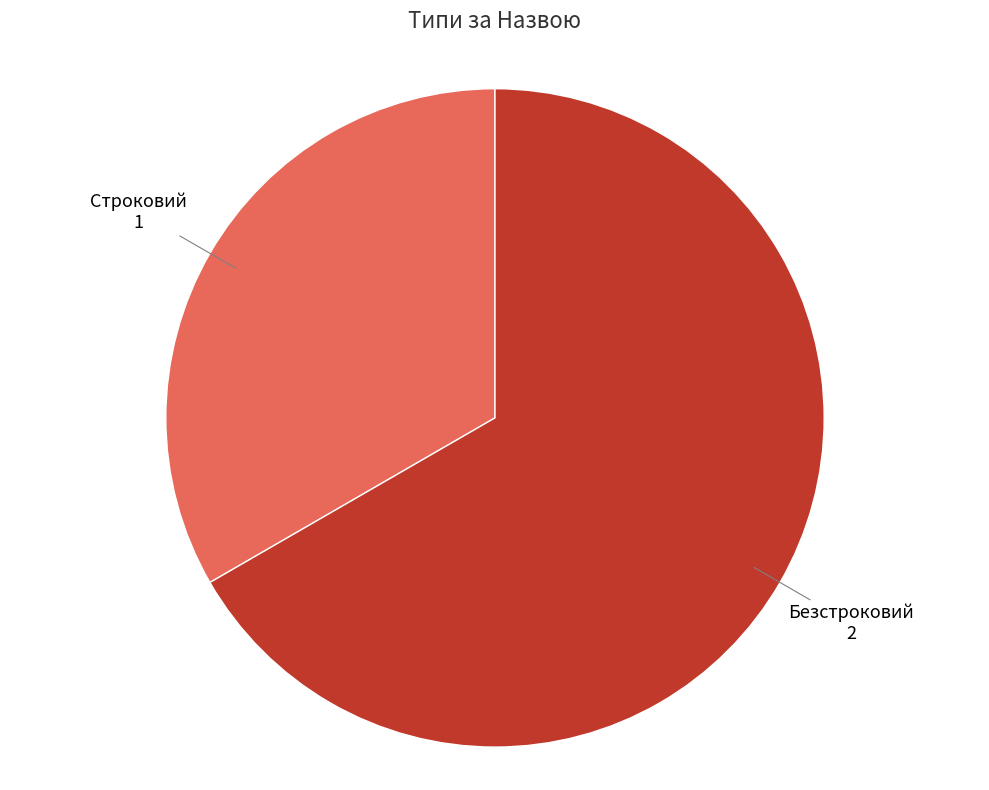

The Строковий slice represents 33% of the pie. True or false?

True